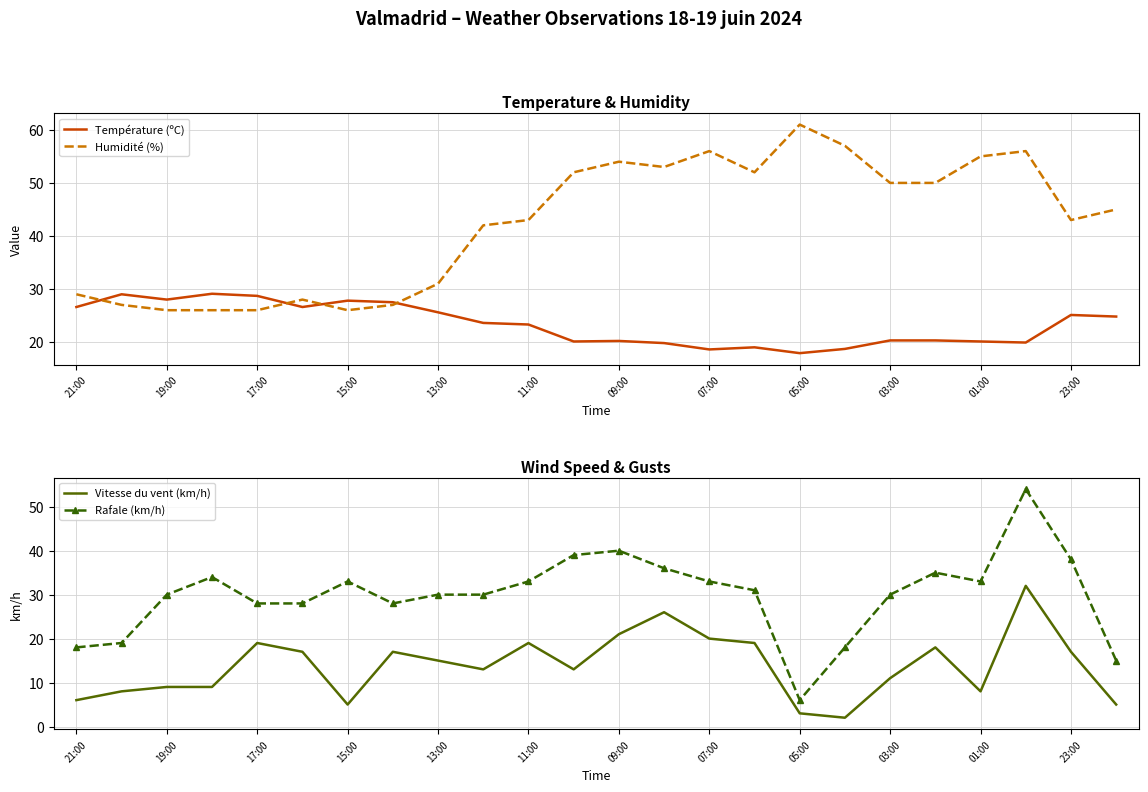

True or false: Humidité (%) has a value of 31.0 at 13:00.

True